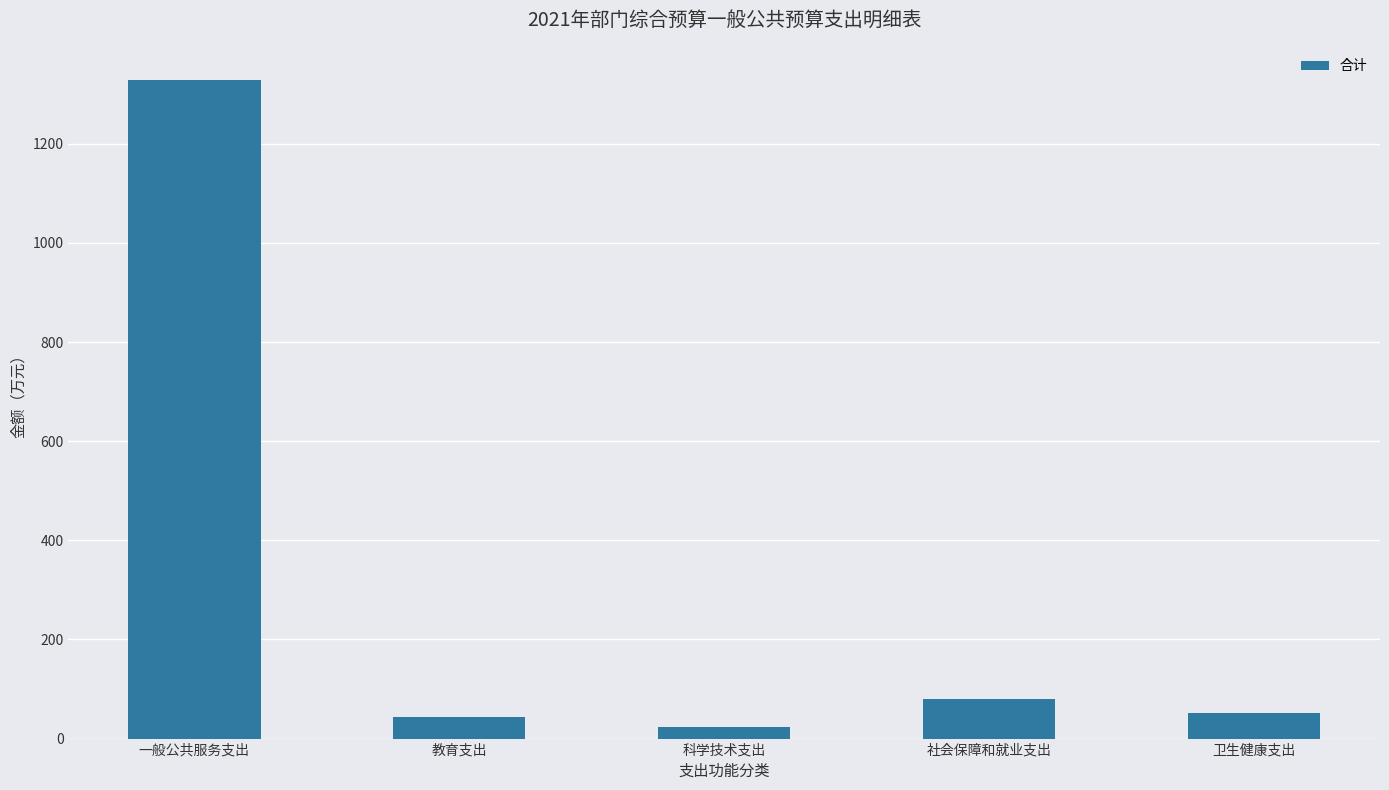

At which category does the chart reach its peak across all series?

一般公共服务支出